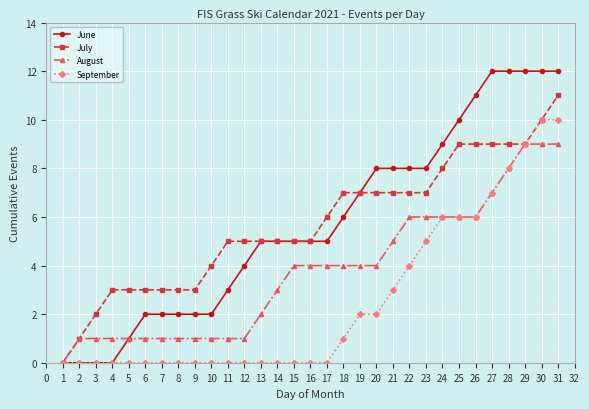

What is the difference between the highest and lowest values at 23?

3